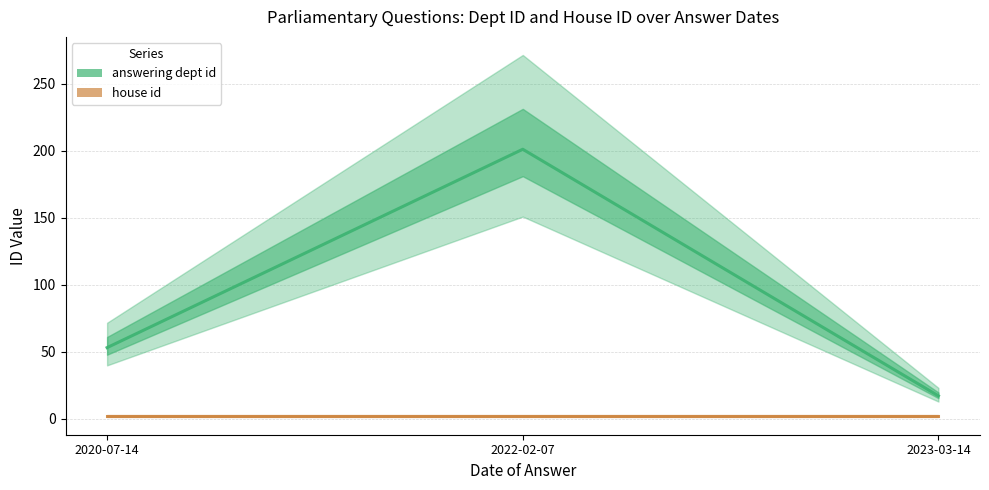

Where is answering dept id nearest to the value 109?

2020-07-14